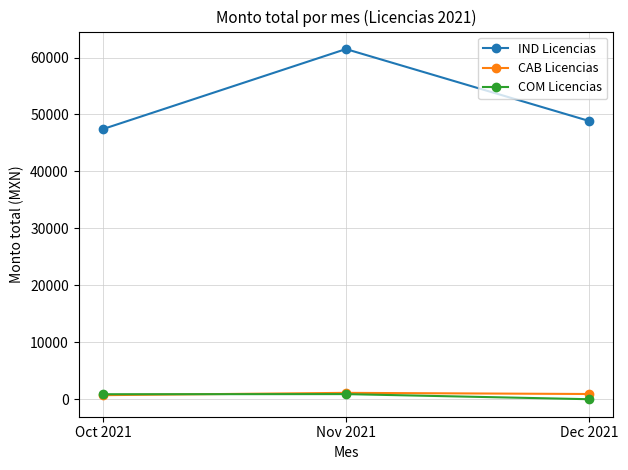

What position from the right is Oct 2021?

3